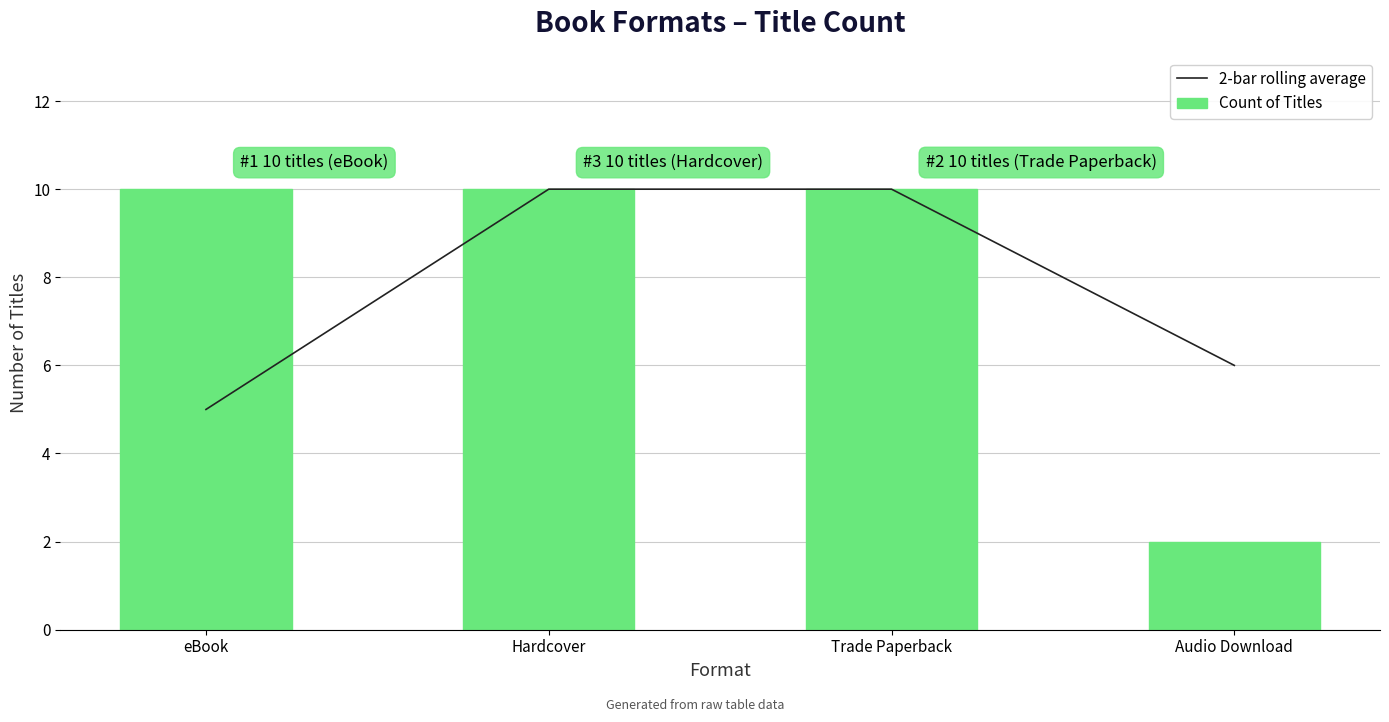

What is the difference between the Count of Titles values at Hardcover and Audio Download?

8